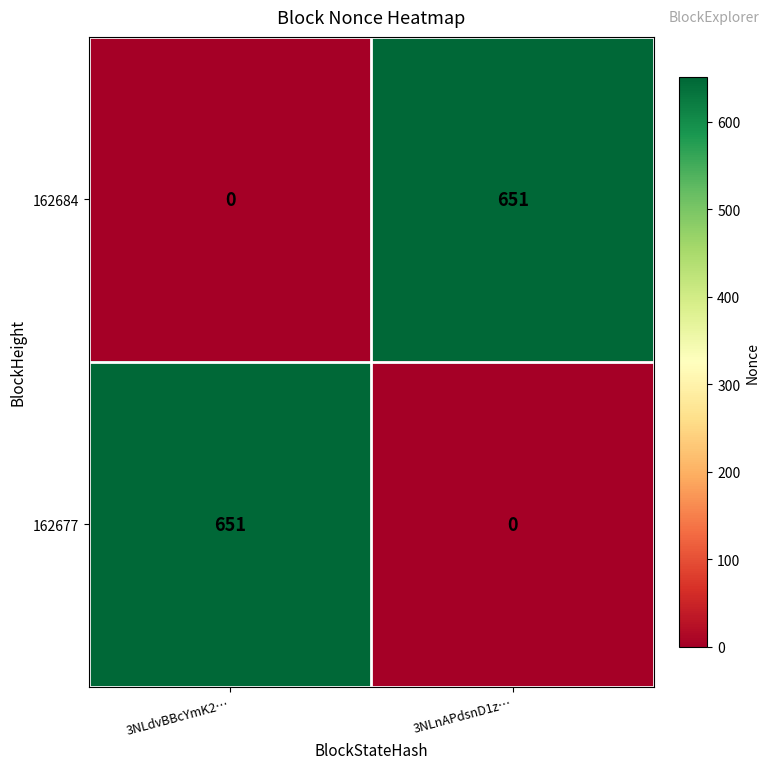

What is the total value across all series at 3NLdvBBcYmK2…?

651